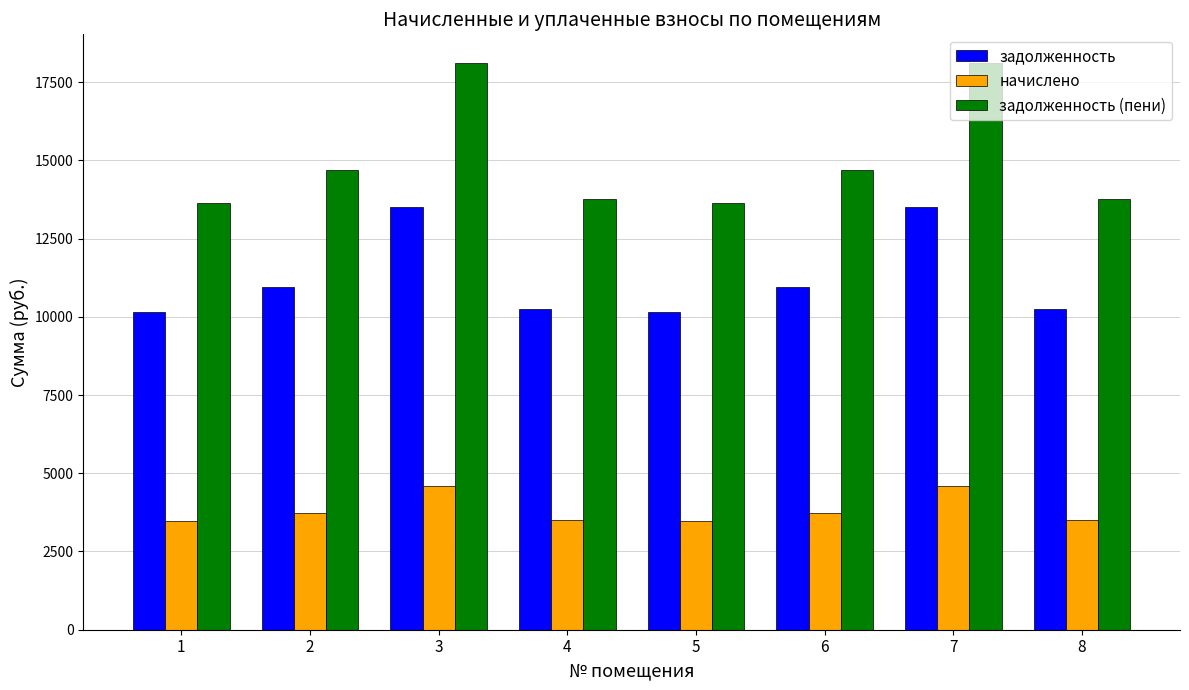

What is the spread (max minus min) of values at 5?

10159.6